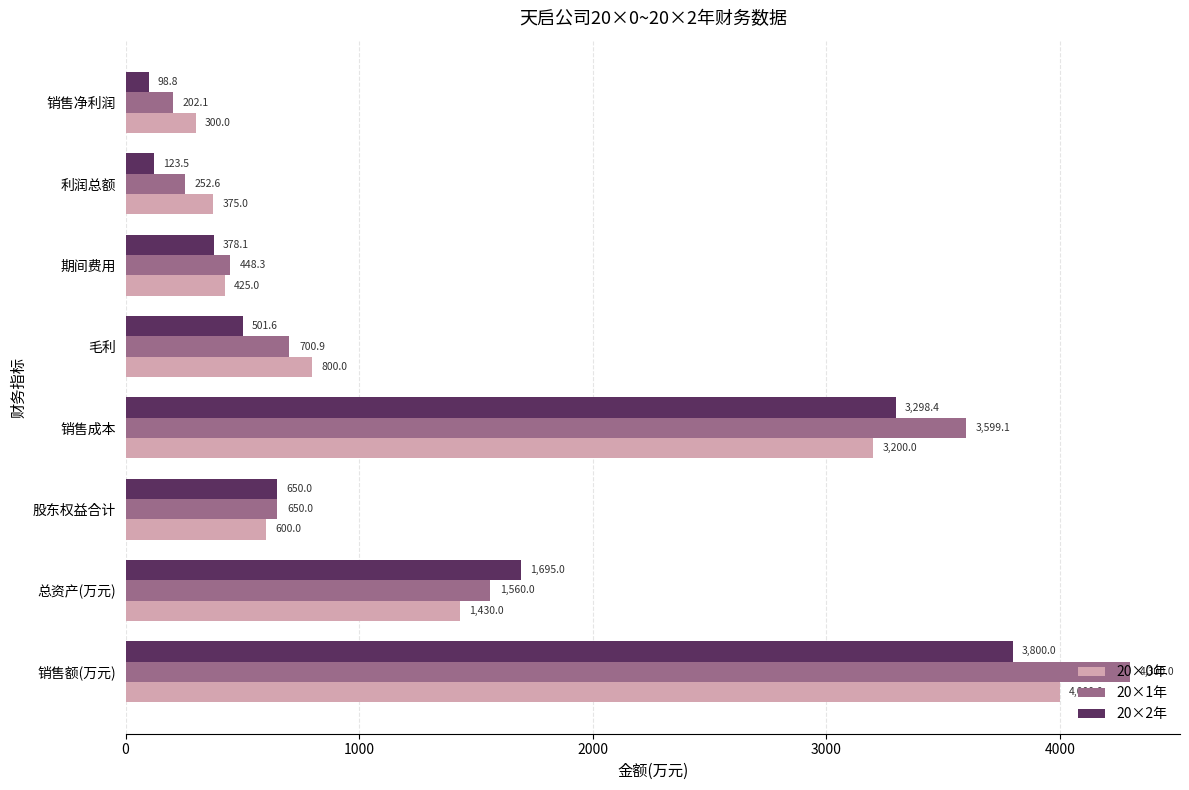

At which label does 20×1年 reach its minimum?

销售净利润